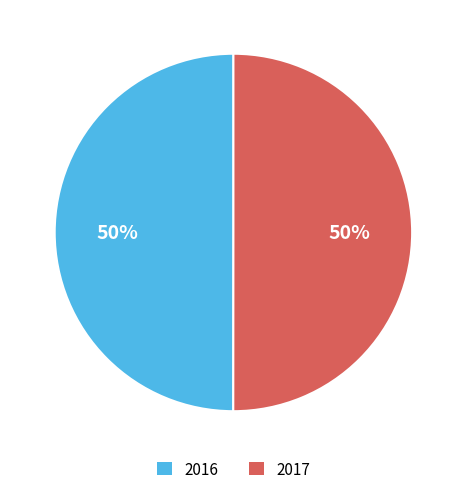

Is the sum of 2017 and 2016 greater than half?

Yes